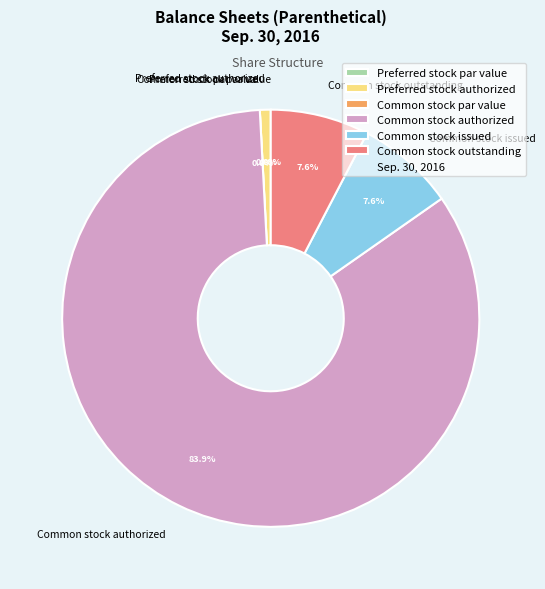

How many slices are in this pie chart?

6